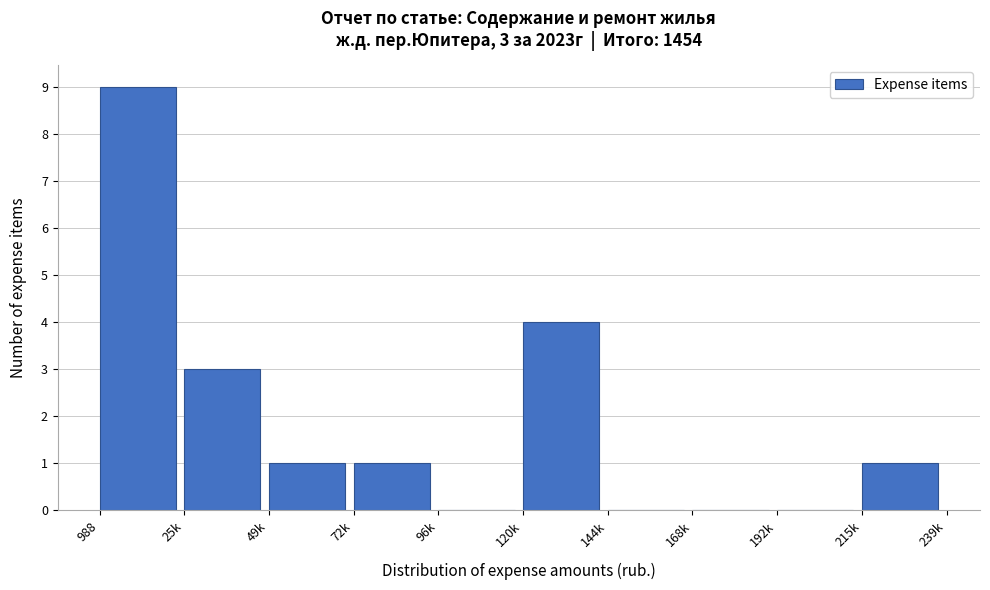

Reading left to right, list all the values displayed in this chart.

988=9	25k=3	49k=1	72k=1	96k=0	120k=4	144k=0	168k=0	192k=0	215k=1